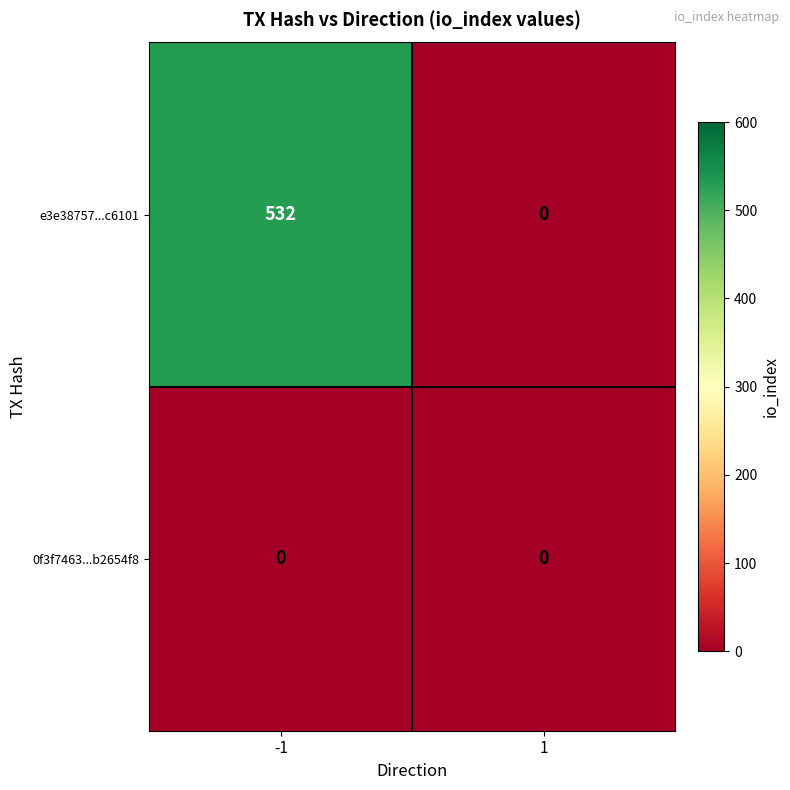

How many data points does each series have?

2